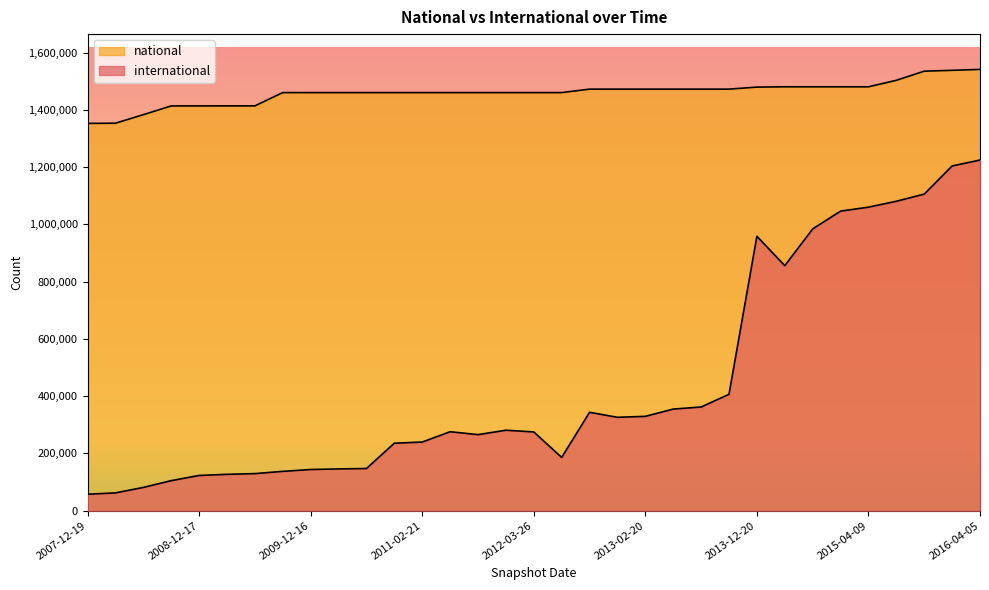

How many categories are shown in the chart?

33